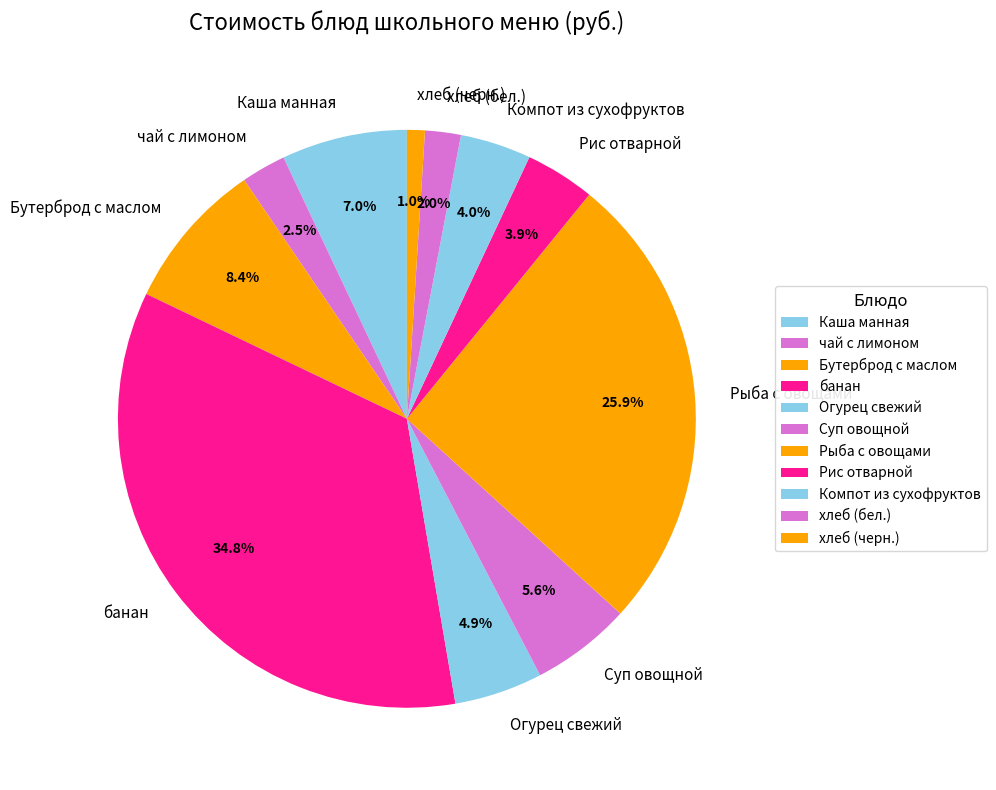

Is Рис отварной the majority of the pie?

No